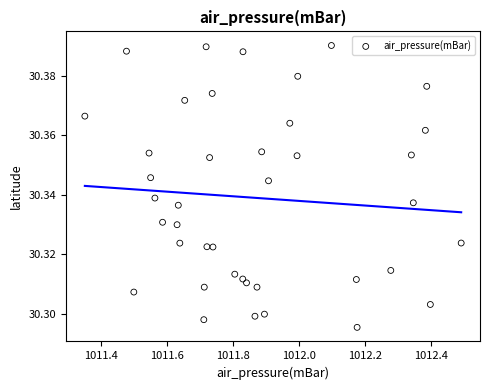

What is the range of X values (max minus min)?

1.1